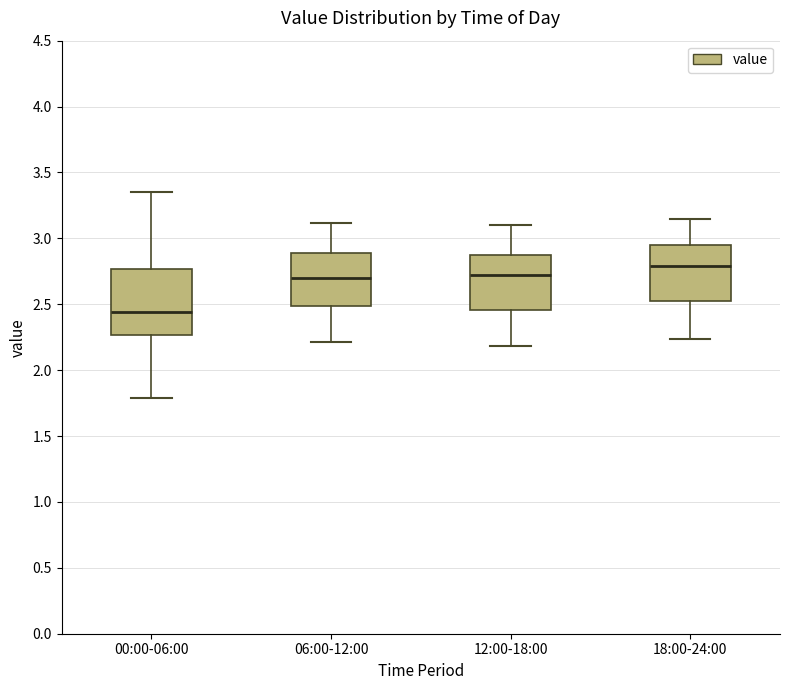

Which box's median line is the highest?

18:00-24:00